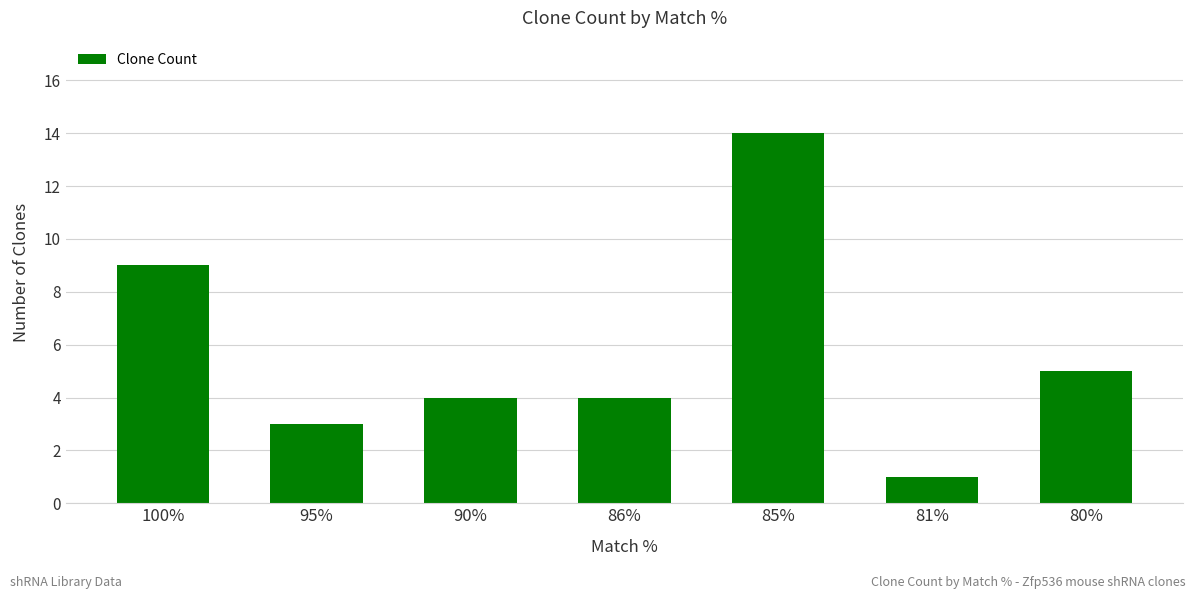

Reading left to right, what are all the values shown in this chart?

100%=9	95%=3	90%=4	86%=4	85%=14	81%=1	80%=5